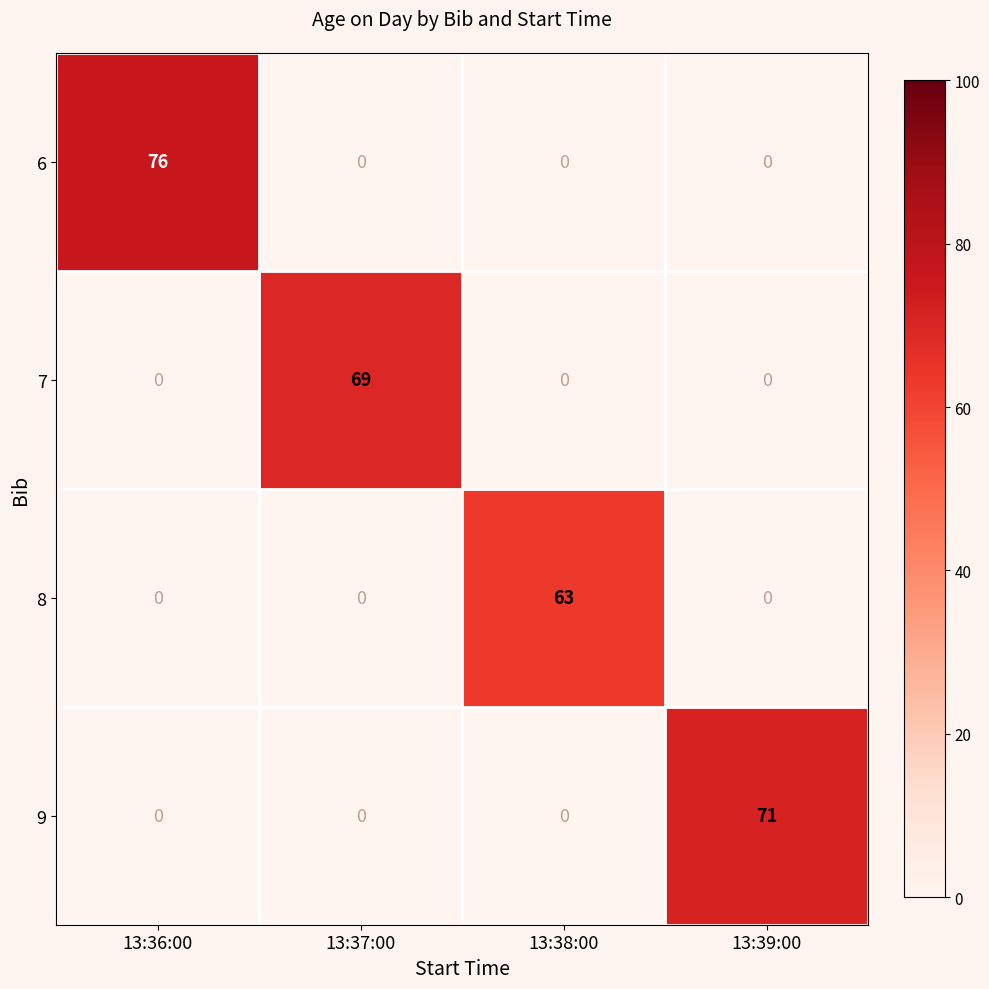

How many data points does each series have?

4